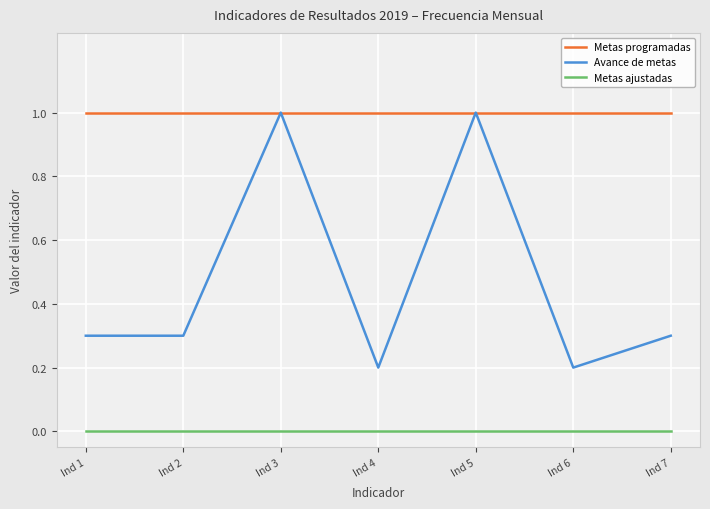

In Avance de metas, how many points are higher than both neighbors (excluding endpoints)?

2